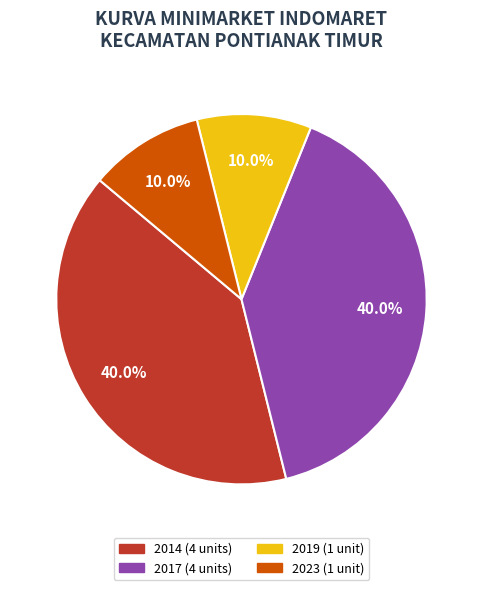

Is there a majority slice in this chart?

No